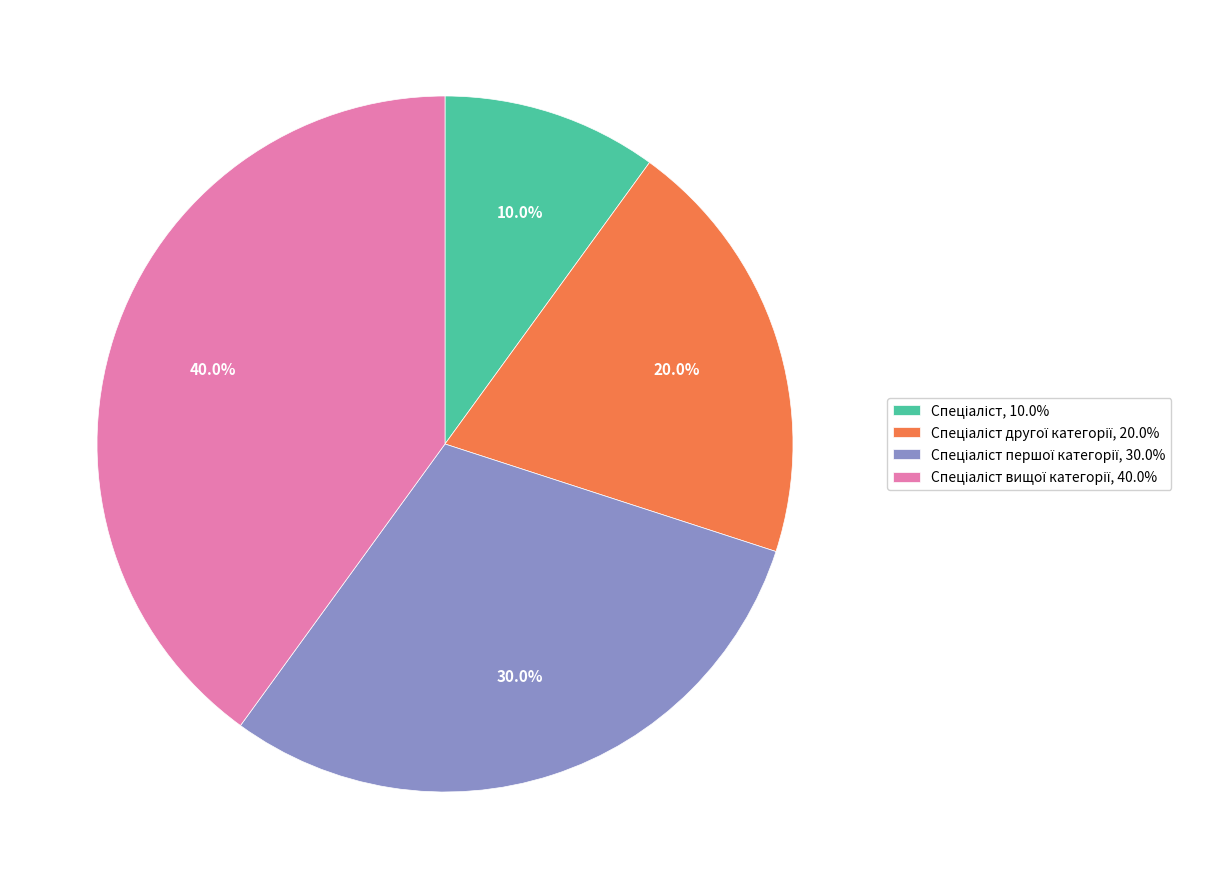

Is there any slice that represents more than half of the pie?

No